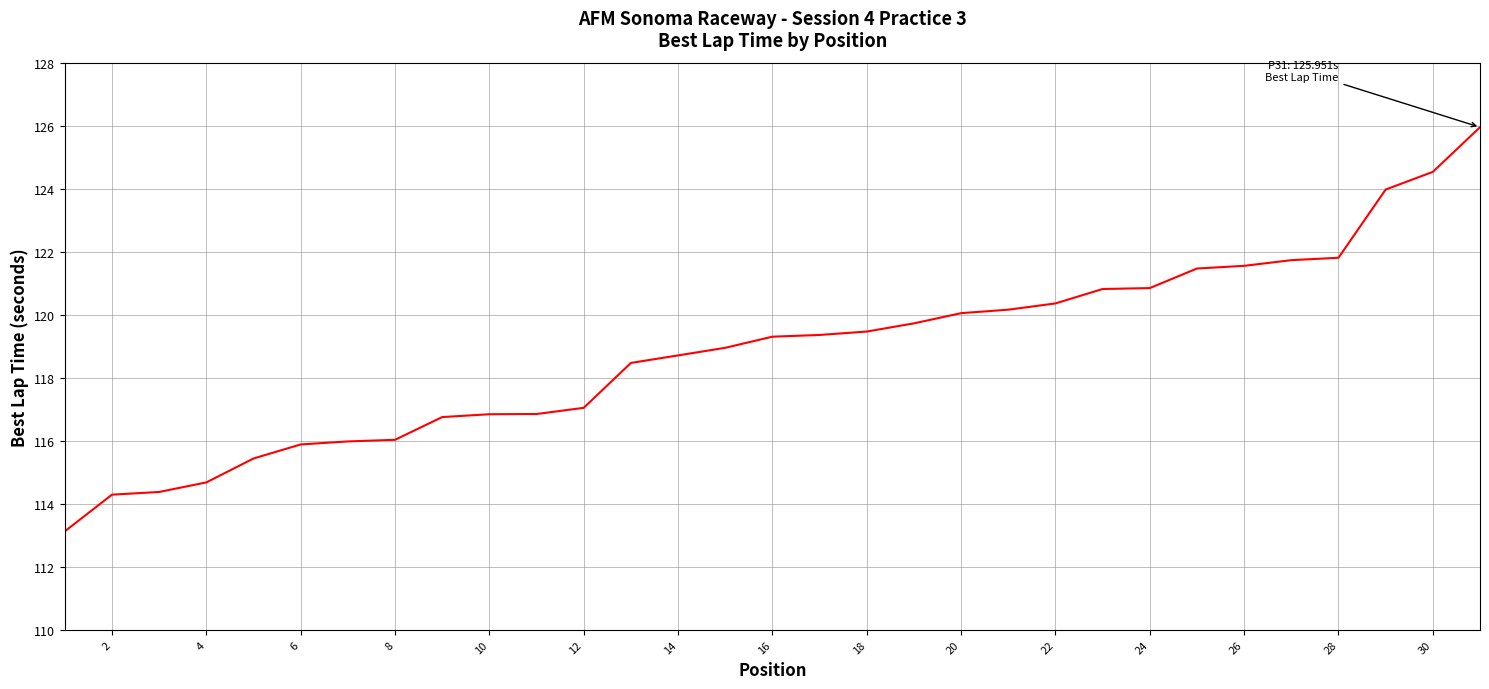

What is the greatest value displayed?

126.0